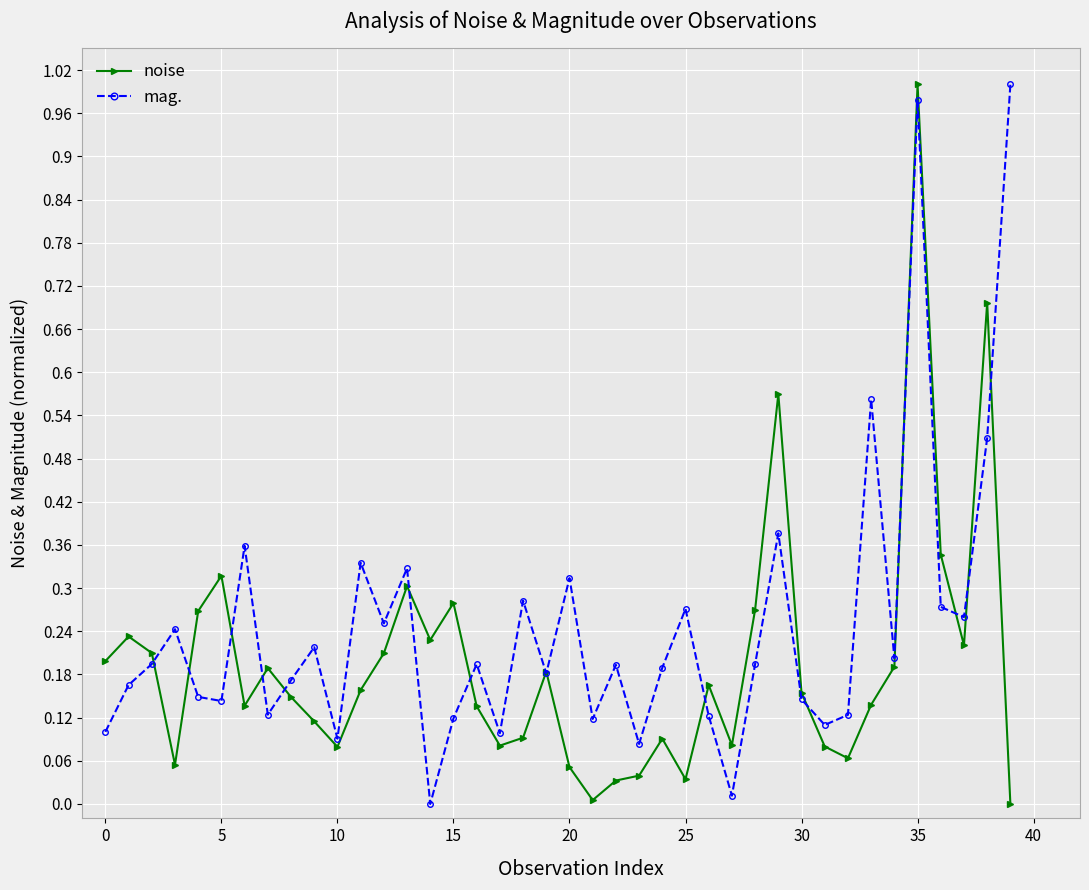

How many interior local peaks does the mag. series have?

13